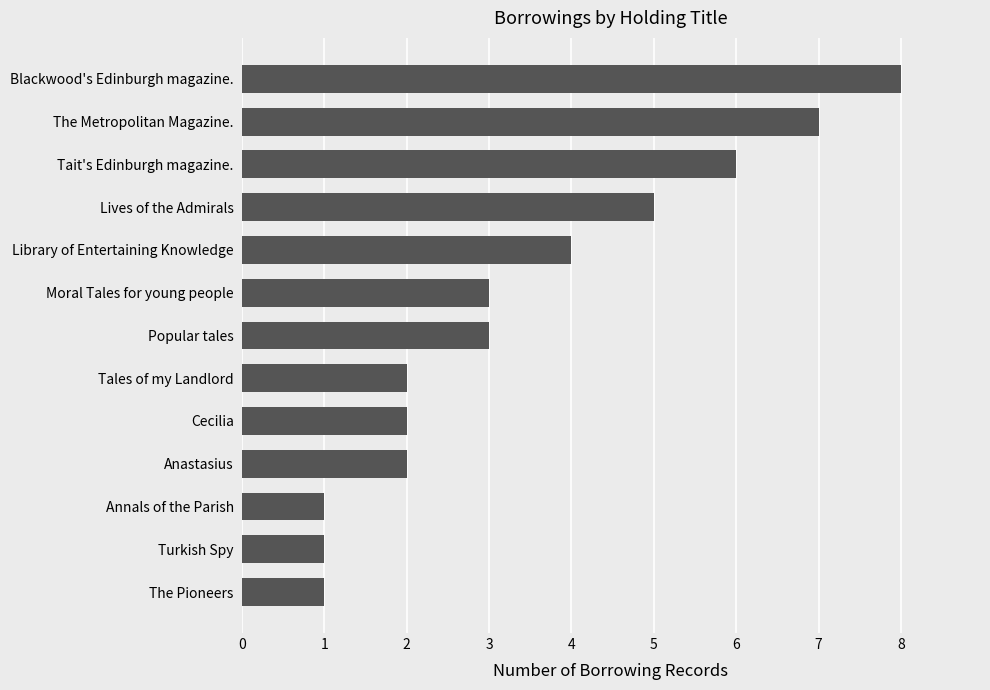

Read the value at Library of Entertaining Knowledge.

4